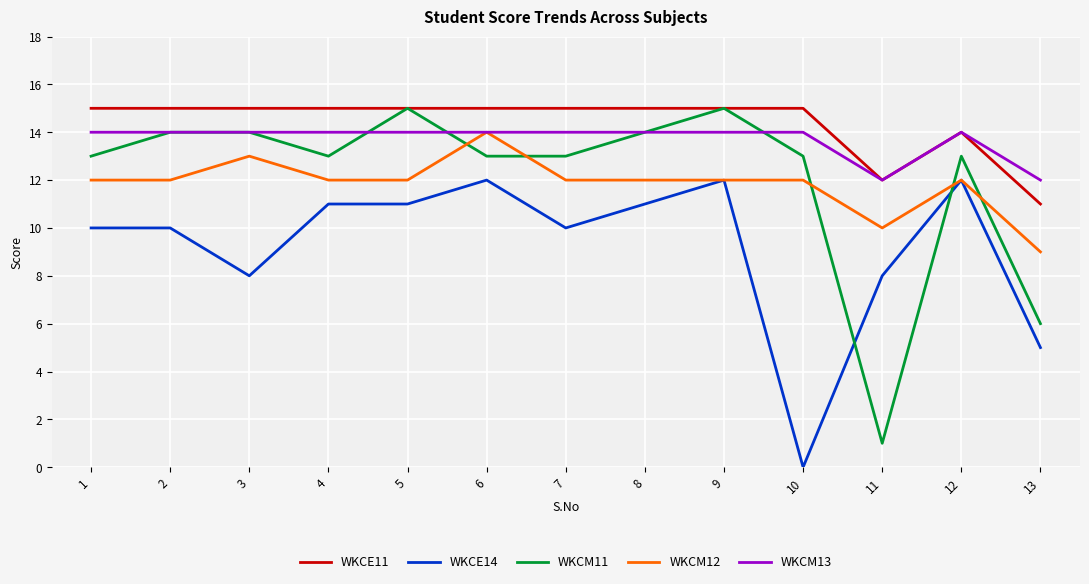

Reading left to right, extract all data points from this chart.

WKCE11: 1=15	2=15	3=15	4=15	5=15	6=15	7=15	8=15	9=15	10=15	11=12	12=14	13=11
WKCE14: 1=10	2=10	3=8	4=11	5=11	6=12	7=10	8=11	9=12	10=0	11=8	12=12	13=5
WKCM11: 1=13	2=14	3=14	4=13	5=15	6=13	7=13	8=14	9=15	10=13	11=1	12=13	13=6
WKCM12: 1=12	2=12	3=13	4=12	5=12	6=14	7=12	8=12	9=12	10=12	11=10	12=12	13=9
WKCM13: 1=14	2=14	3=14	4=14	5=14	6=14	7=14	8=14	9=14	10=14	11=12	12=14	13=12